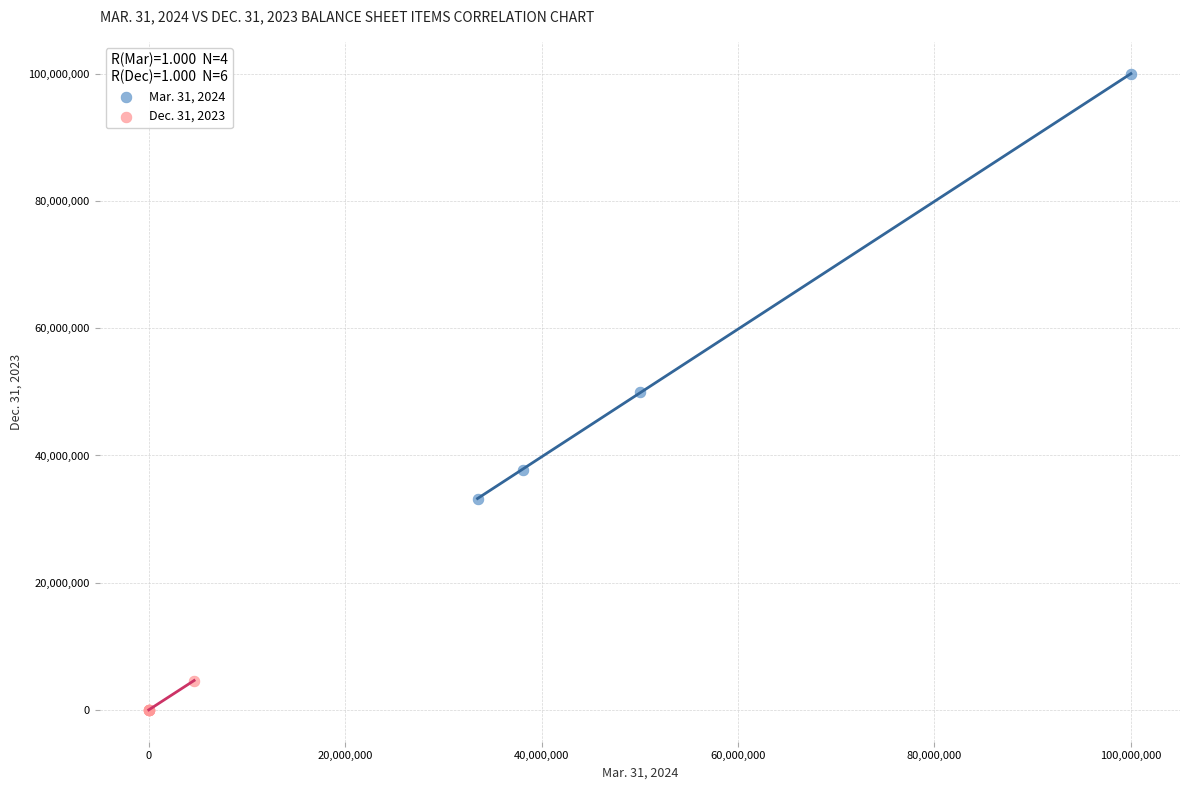

What are all the series names shown in the legend?

Mar. 31, 2024, Dec. 31, 2023